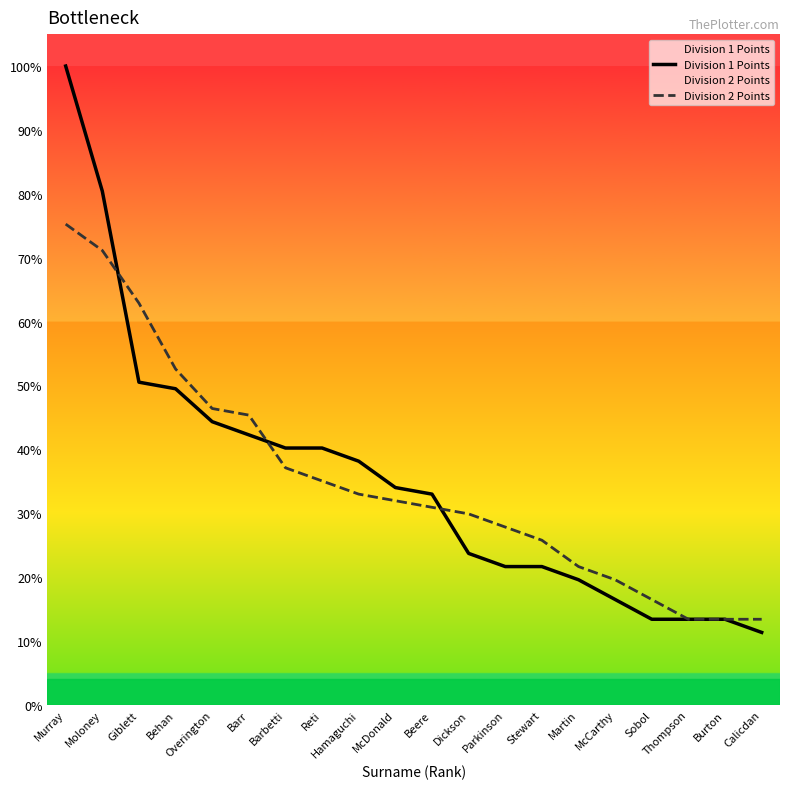

The value of Division 1 Points at Hamaguchi is 0.2. True or false?

False